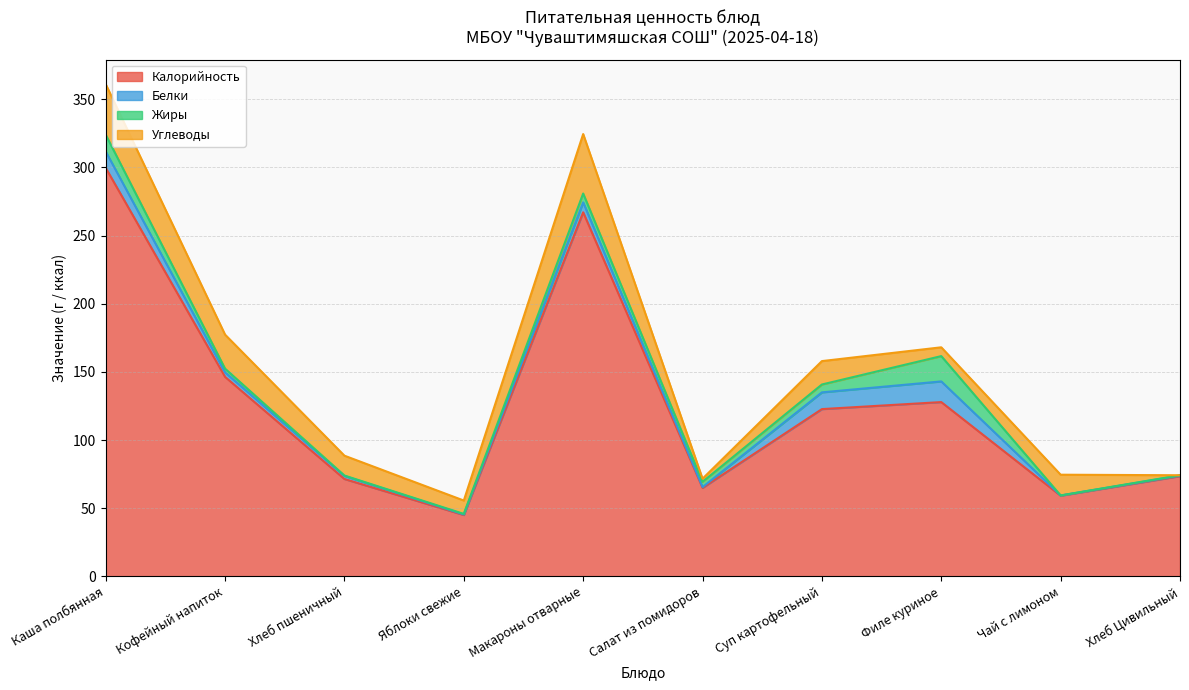

Which has a higher value, Каша полбянная or Филе куриное?

Каша полбянная